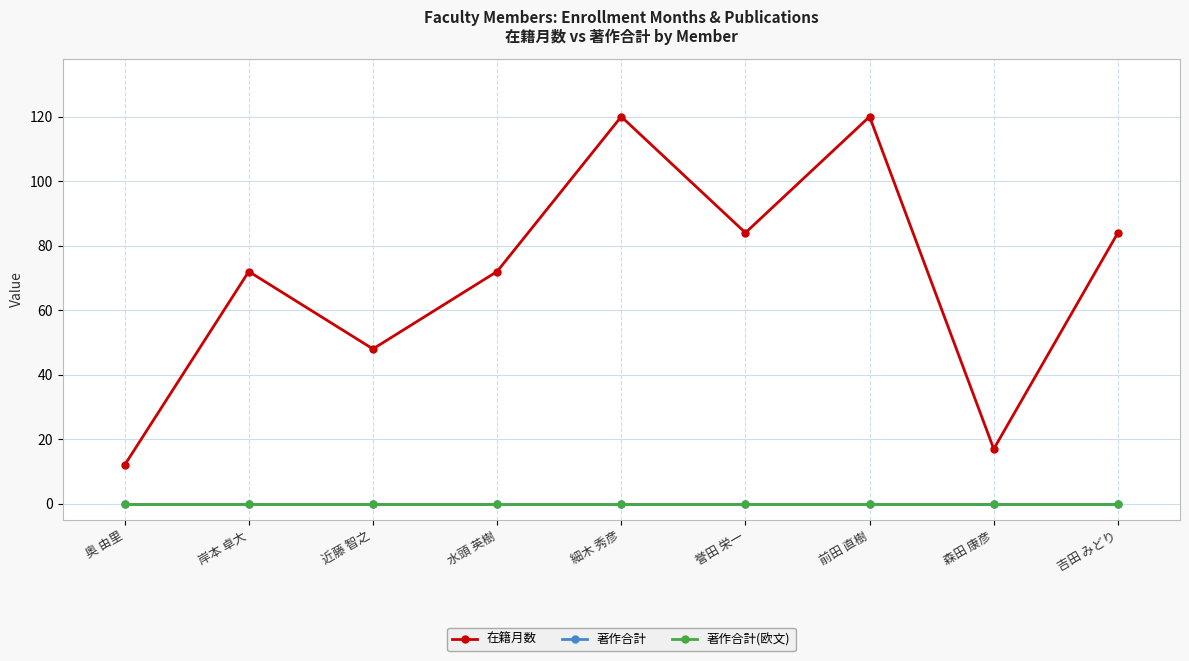

At which label is 在籍月数 closest to 66?

岸本 卓大